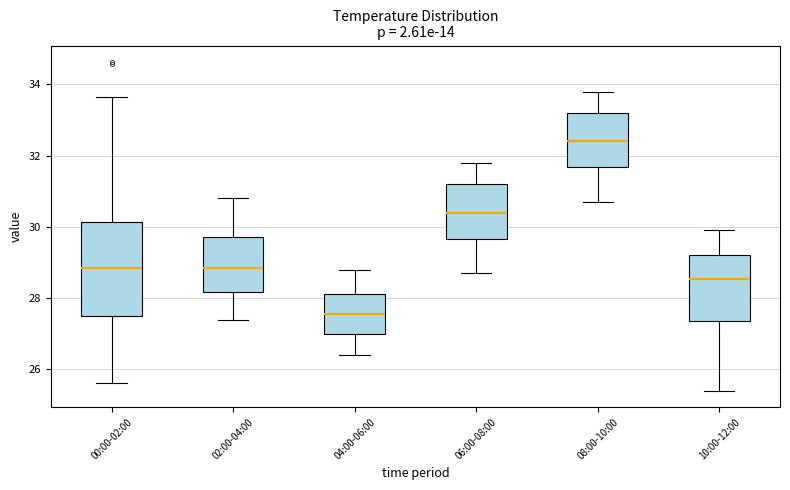

Reading left to right, transcribe this box plot: for each box, give where its median line is, the range the box spans, and where its two whiskers end, as read against the y-axis. The values are not printed on the chart, so give them approximately, as read against the axis.

00:00-02:00: median 28.8, box 27.4 to 30.2, whiskers 25.6 to 33.6
02:00-04:00: median 28.8, box 28.2 to 29.8, whiskers 27.4 to 30.8
04:00-06:00: median 27.6, box 27.0 to 28.2, whiskers 26.4 to 28.8
06:00-08:00: median 30.4, box 29.6 to 31.2, whiskers 28.8 to 31.8
08:00-10:00: median 32.4, box 31.6 to 33.2, whiskers 30.8 to 33.8
10:00-12:00: median 28.6, box 27.4 to 29.2, whiskers 25.4 to 30.0